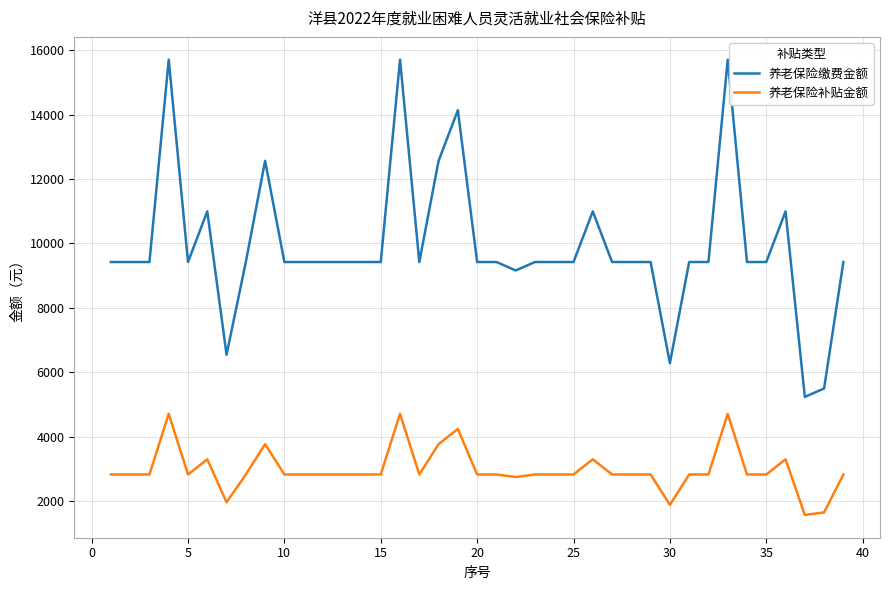

What is the difference between the second highest and second lowest values in the 养老保险缴费金额 series?

10207.6